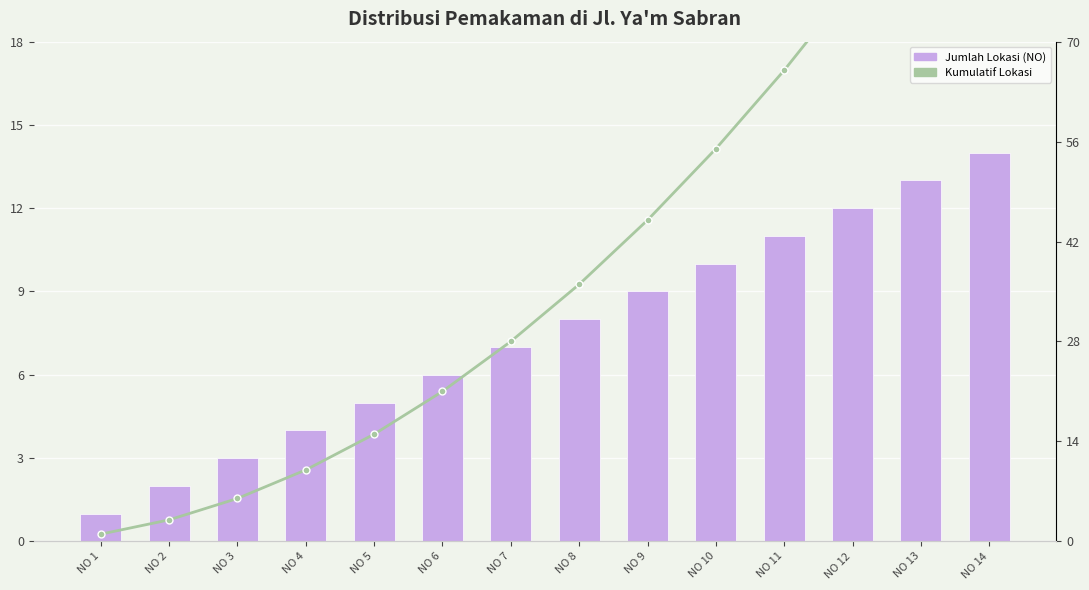

Is it true that NO (Lokasi) equals 3 at NO 2?

False